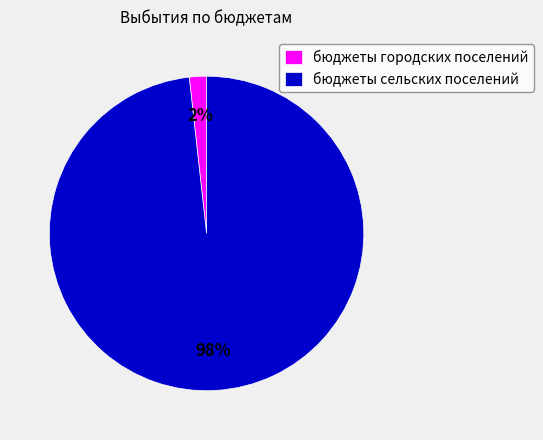

Which has a higher value, бюджеты сельских поселений or бюджеты городских поселений?

бюджеты сельских поселений